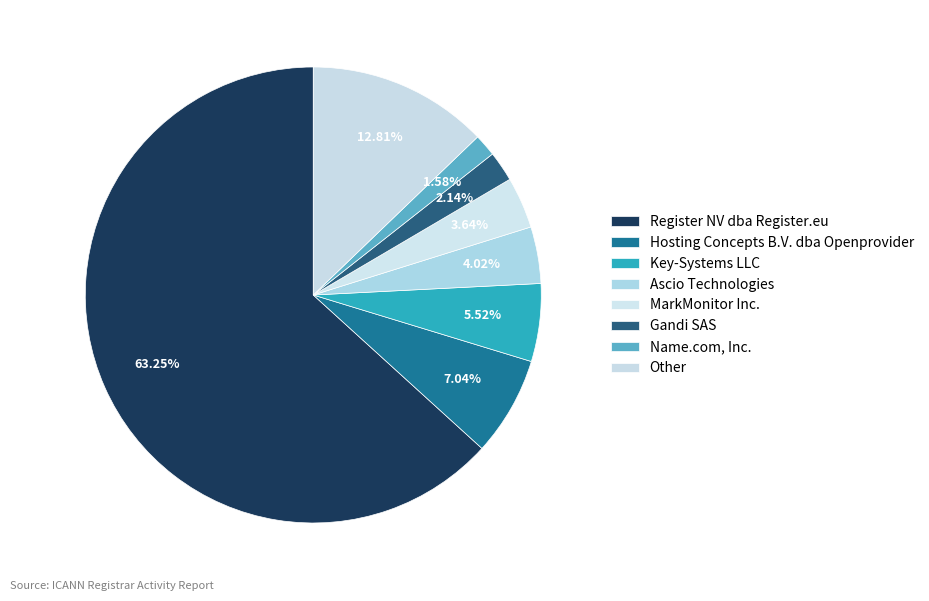

What portion of the pie excludes MarkMonitor Inc.?

96.4%